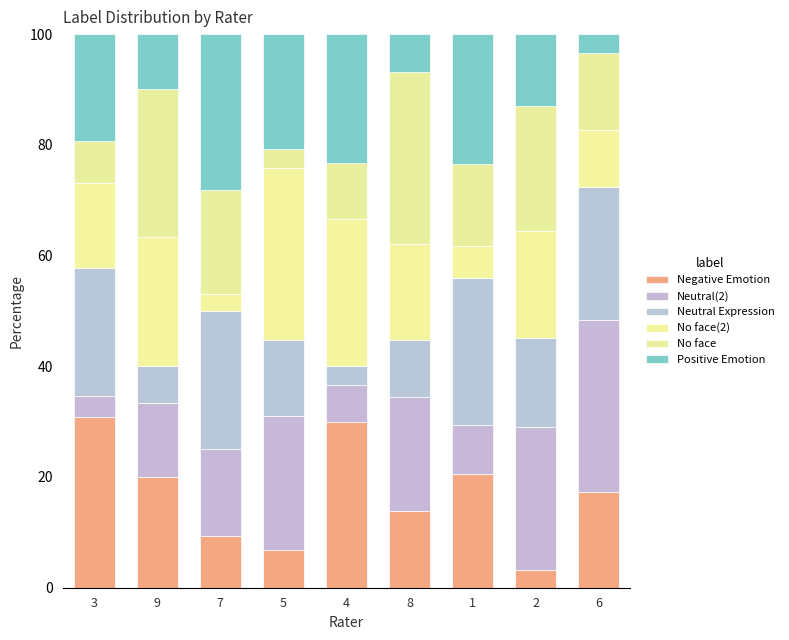

What is the sum of the Positive Emotion values at 4 and 3?

60.8